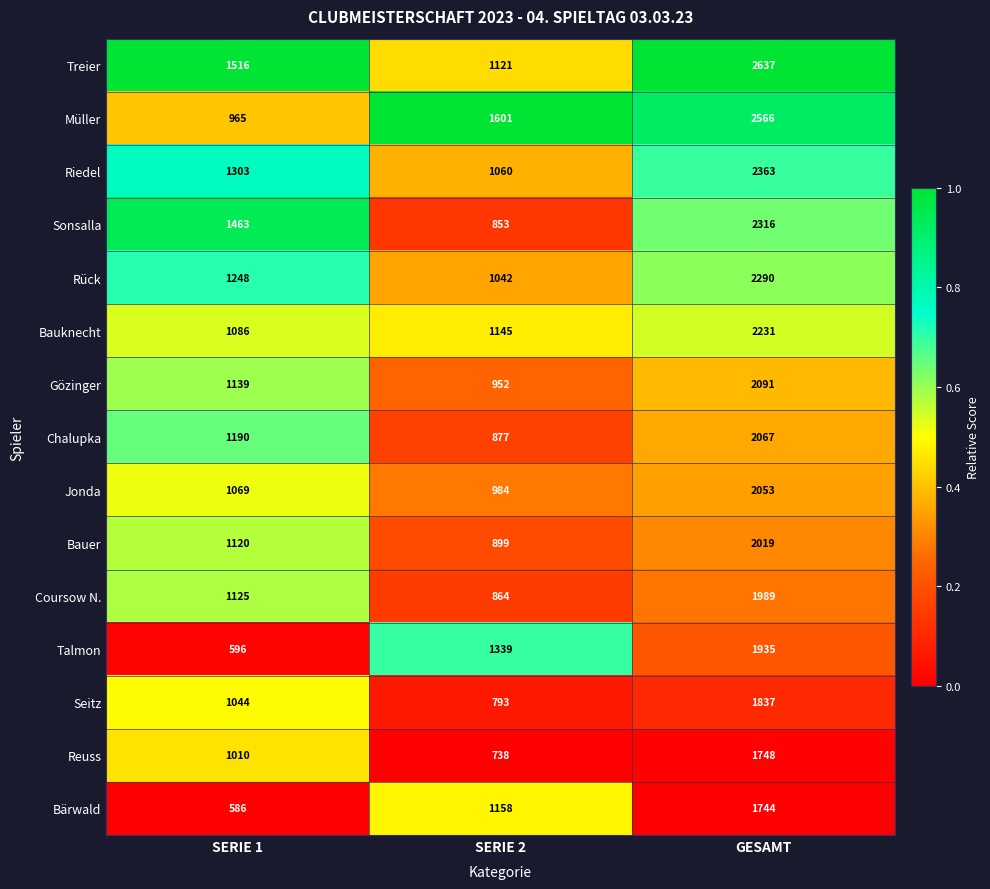

What is the average value of the Rück series?

1527